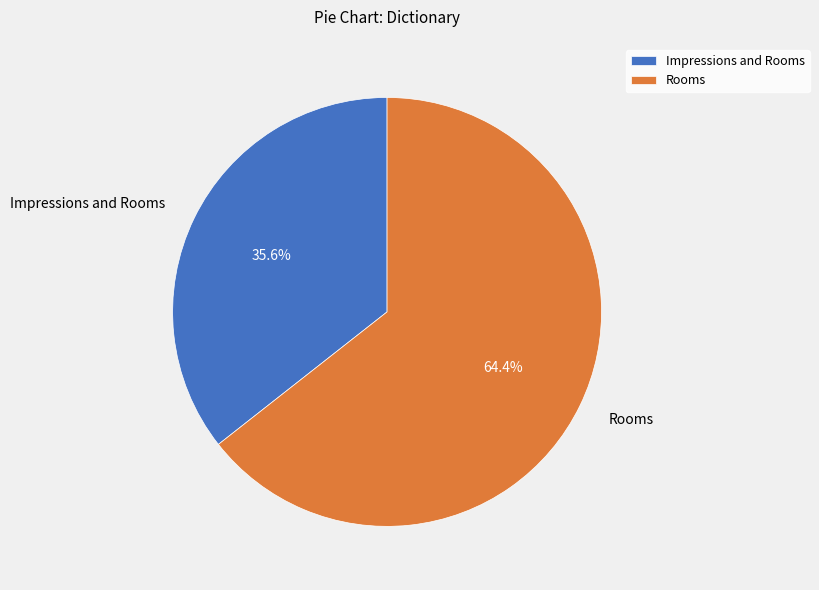

Rank the categories by value from highest to lowest.

Rooms, Impressions and Rooms